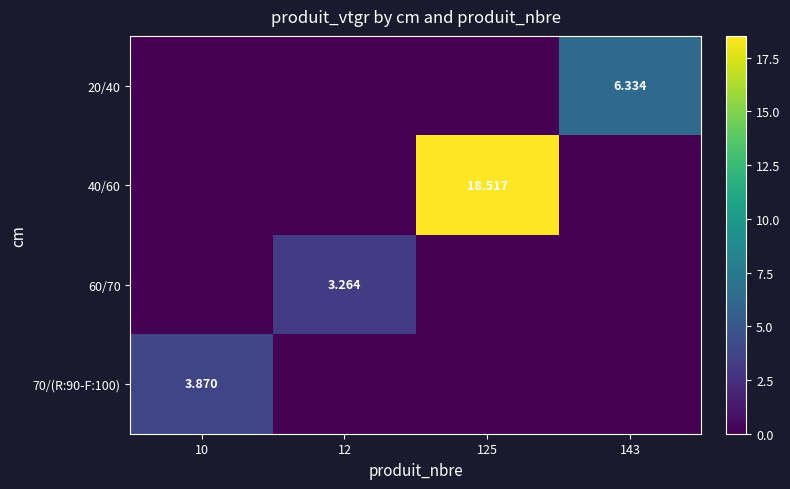

Is it true that 70/(R:90-F:100) equals 0.0 at 143?

True